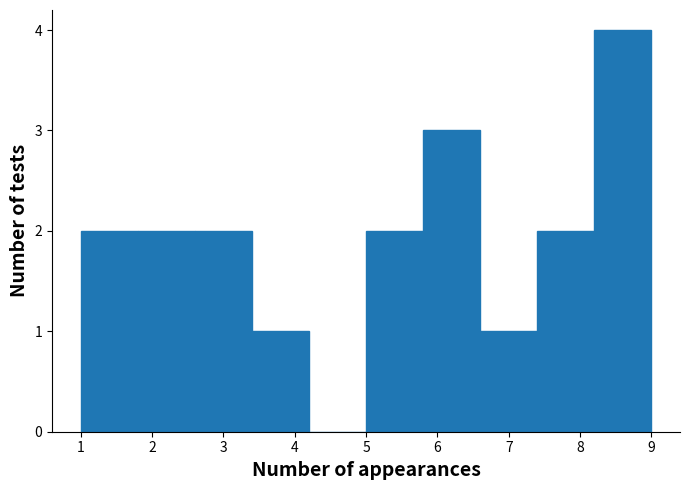

Reading left to right, transcribe this chart: for each bar, give the range it covers on the x-axis and its height. The values are not printed on the chart, so give them approximately, as read against the axis.

1.0 to 1.8: 2
1.8 to 2.6: 2
2.6 to 3.4: 2
3.4 to 4.2: 1
4.2 to 5.0: 0
5.0 to 5.8: 2
5.8 to 6.6: 3
6.6 to 7.4: 1
7.4 to 8.2: 2
8.2 to 9.0: 4